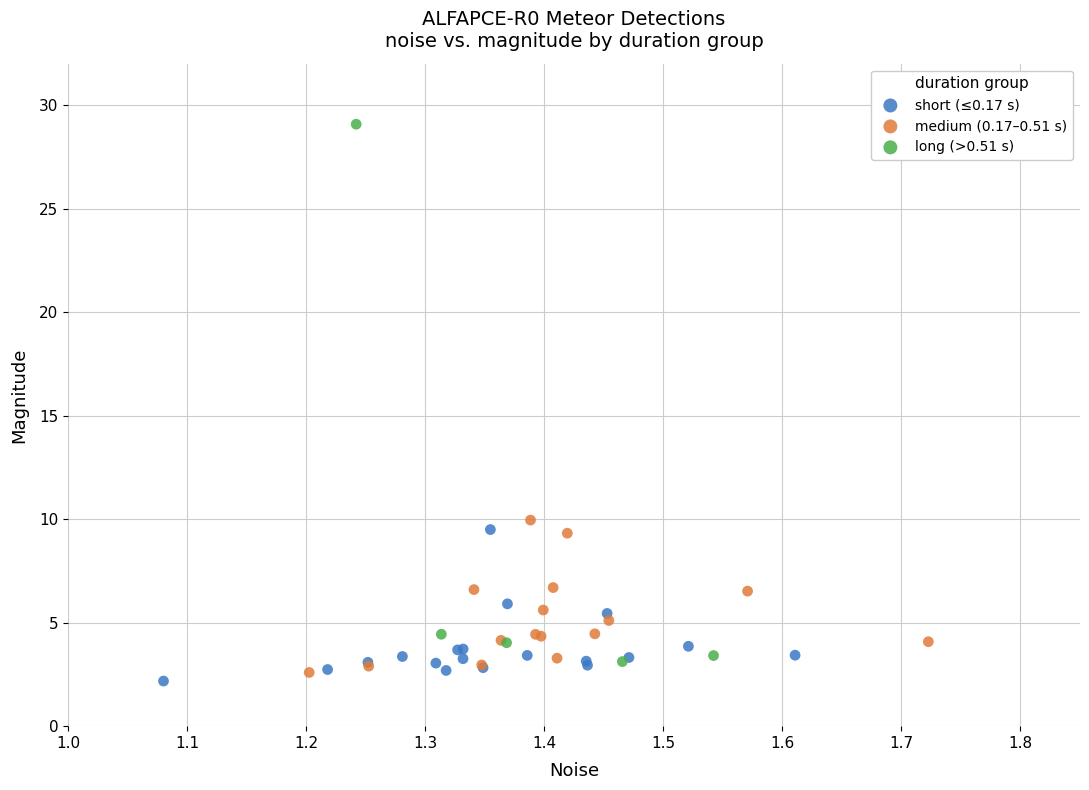

Which series has the widest spread of Y values?

long (>0.51 s)